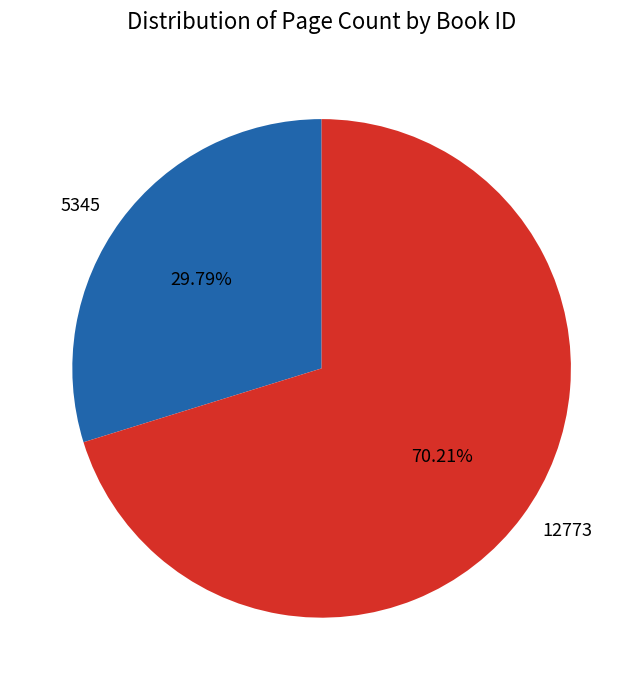

What percentage is the 5345 slice, to the nearest percent?

30%